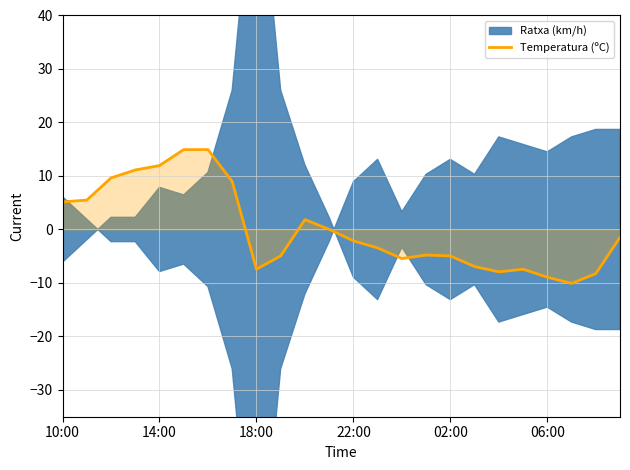

What is the lowest value of the Temperatura (ºC) series?

-10.1